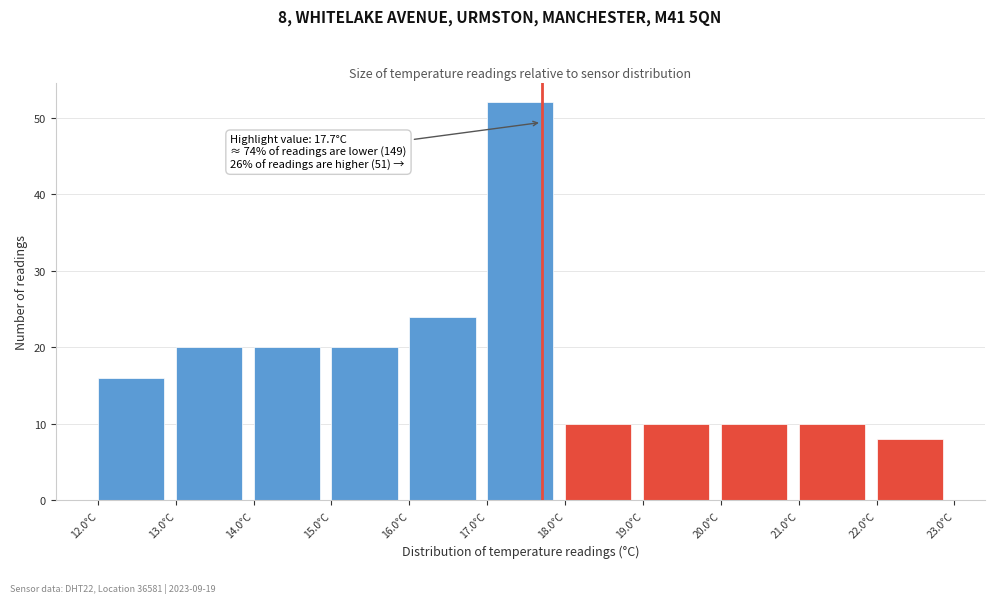

Over which range of the x-axis is the bar tallest?

17 to 18